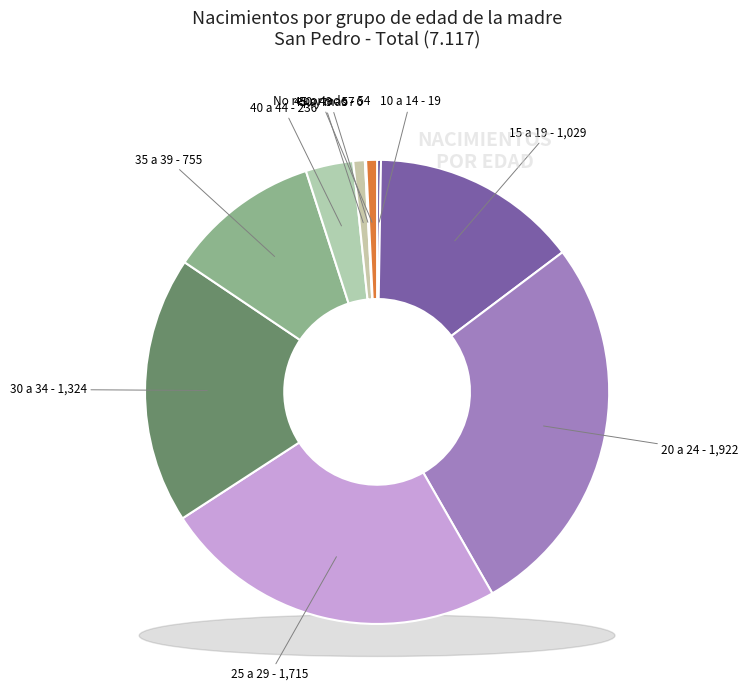

To the nearest percent, what is the combined percentage of 15 a 19 and 10 a 14?

15%